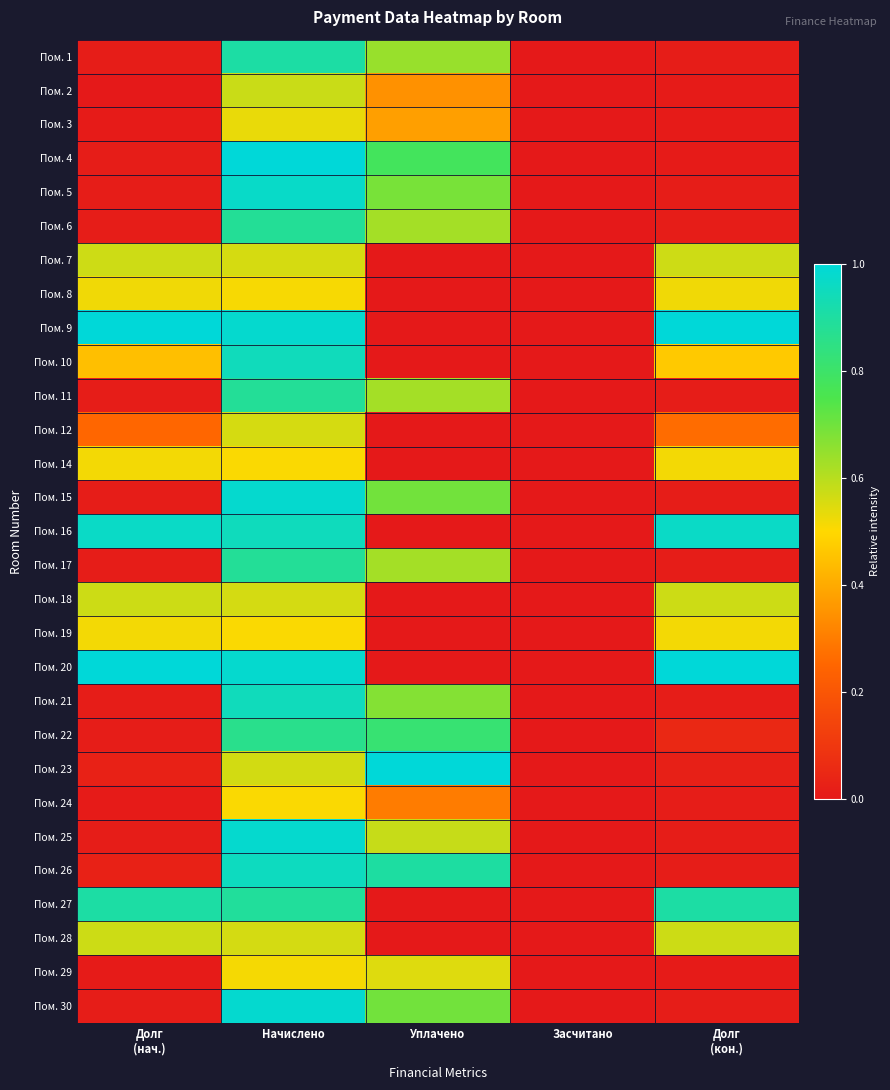

What is the spread (max minus min) of values at Долг
(нач.)?

1.0